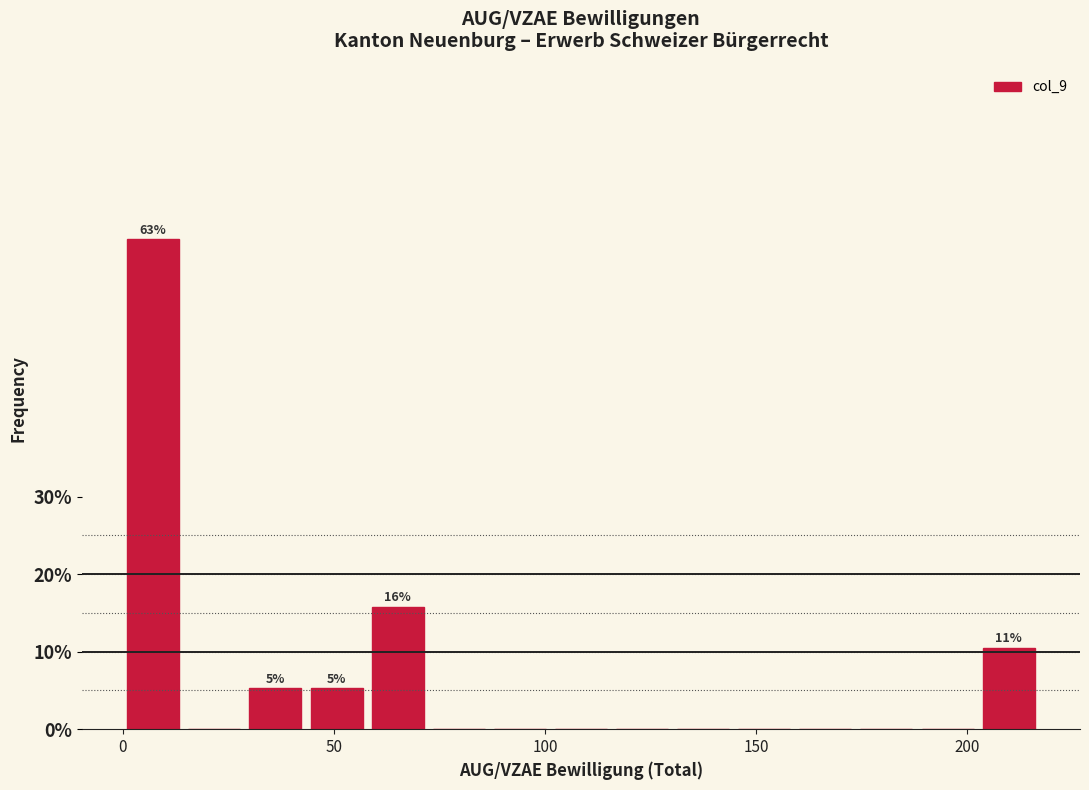

Read against the x-axis, roughly where is the centre of the tallest bar?

5